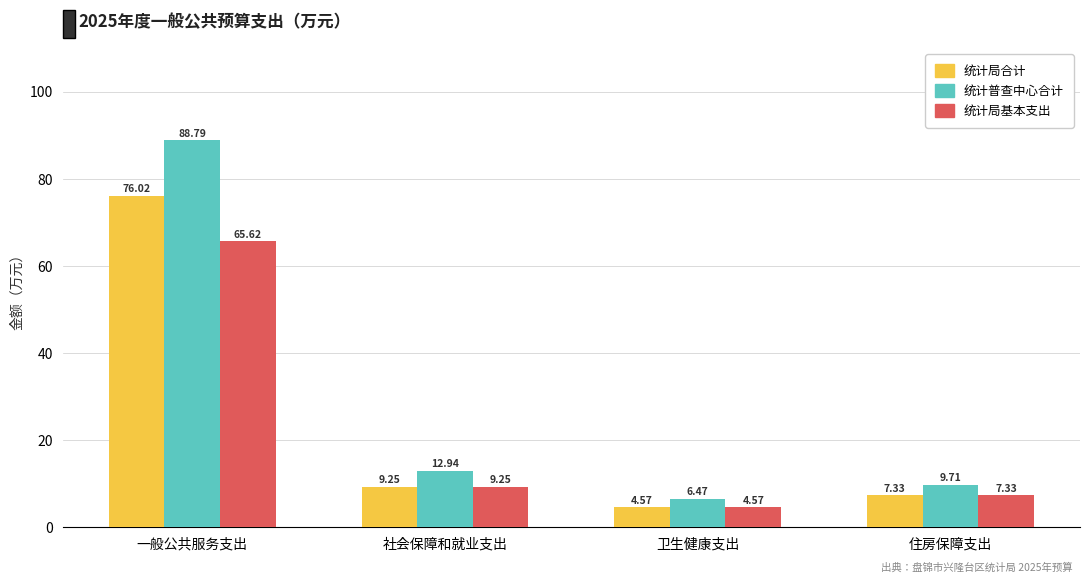

Between 社会保障和就业支出 and 住房保障支出, which series saw the biggest shift?

统计普查中心合计